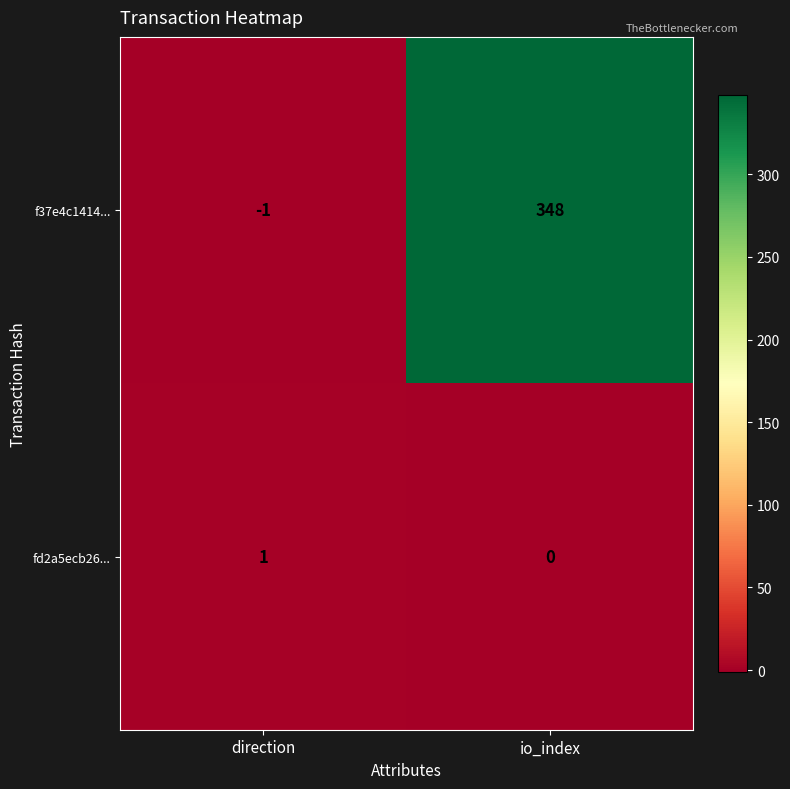

List the labels in order of f37e4c1414... value, smallest first.

direction, io_index